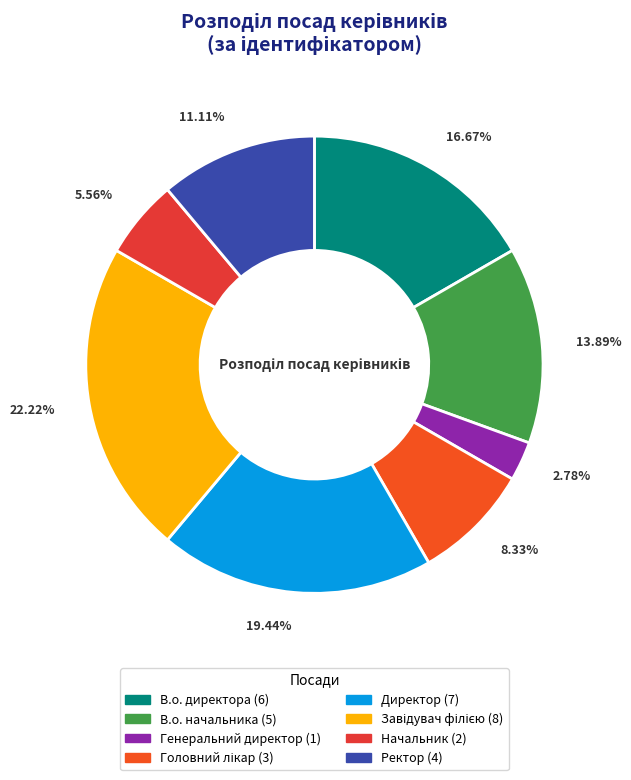

Is there a majority slice in this chart?

No